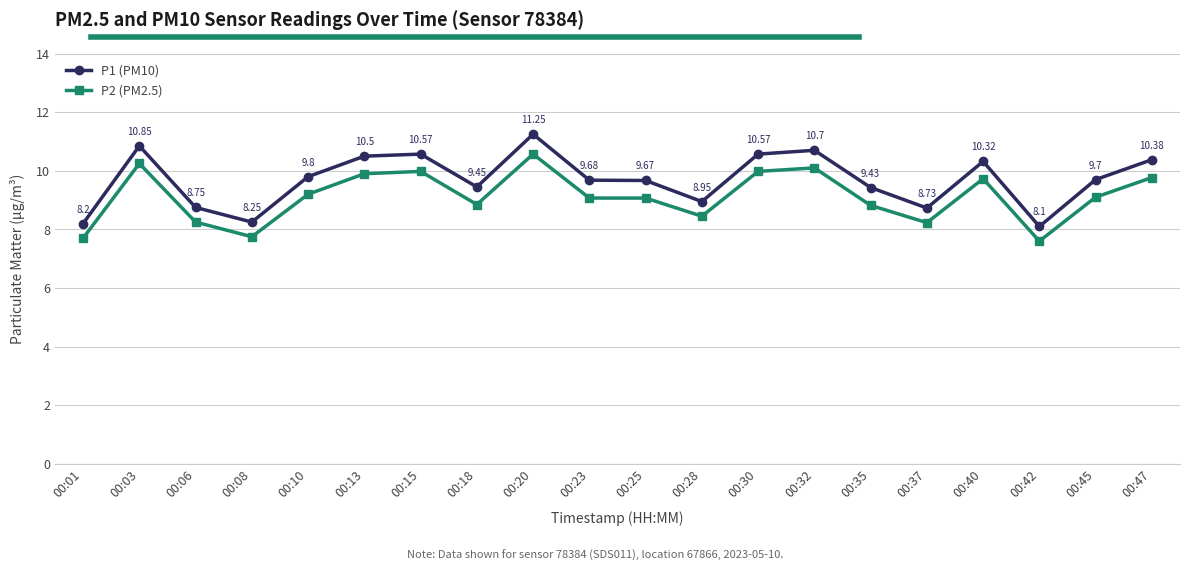

Rank the series by their maximum value, from lowest to highest.

P2 (PM2.5), P1 (PM10)